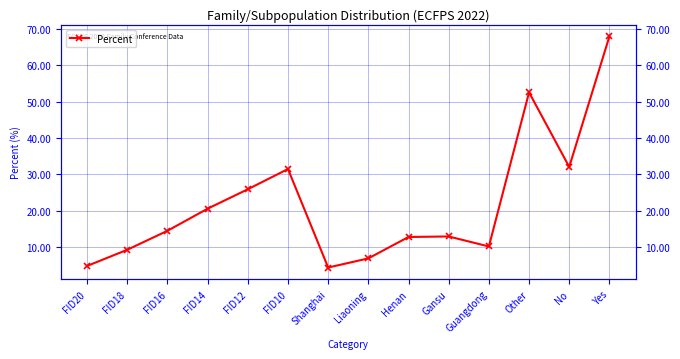

What is the difference between the values at FID12 and Liaoning?

19.0